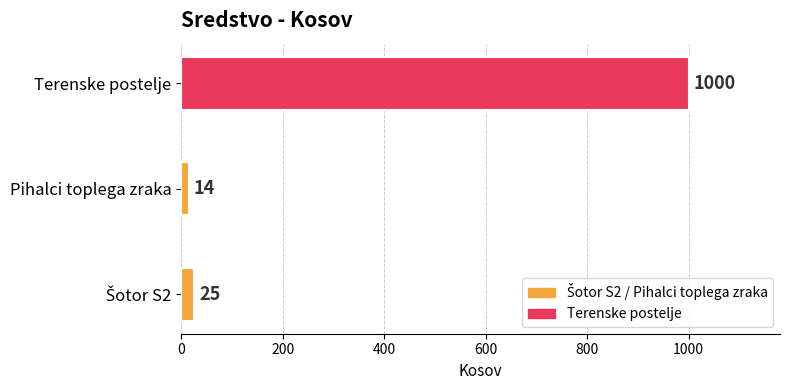

Reading bottom to top, transcribe all the data shown in this chart.

25	14	1000